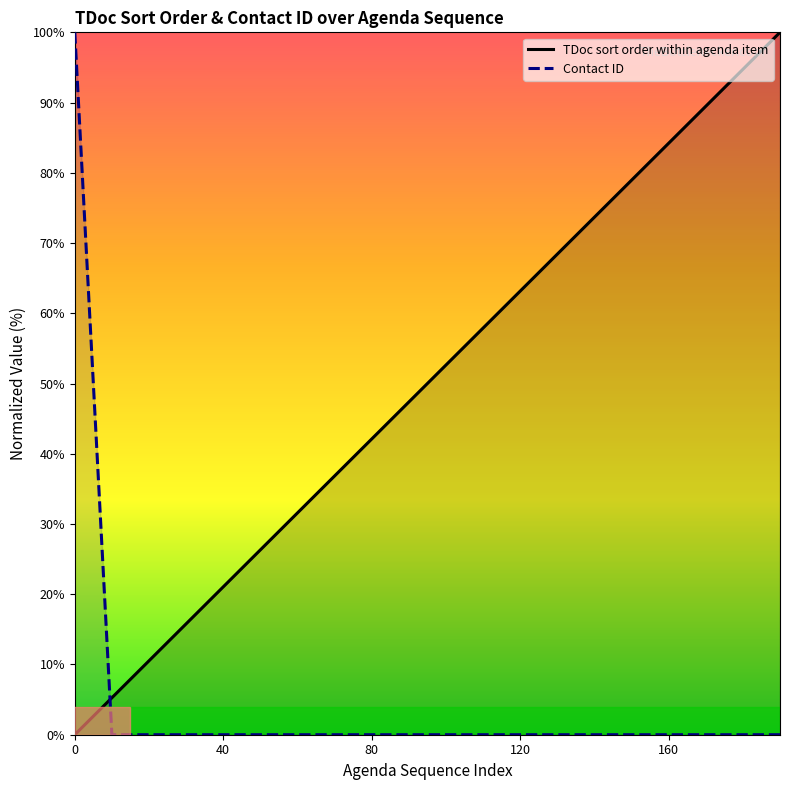

True or false: TDoc sort order within agenda item has more than 0 points higher than both neighbors.

False